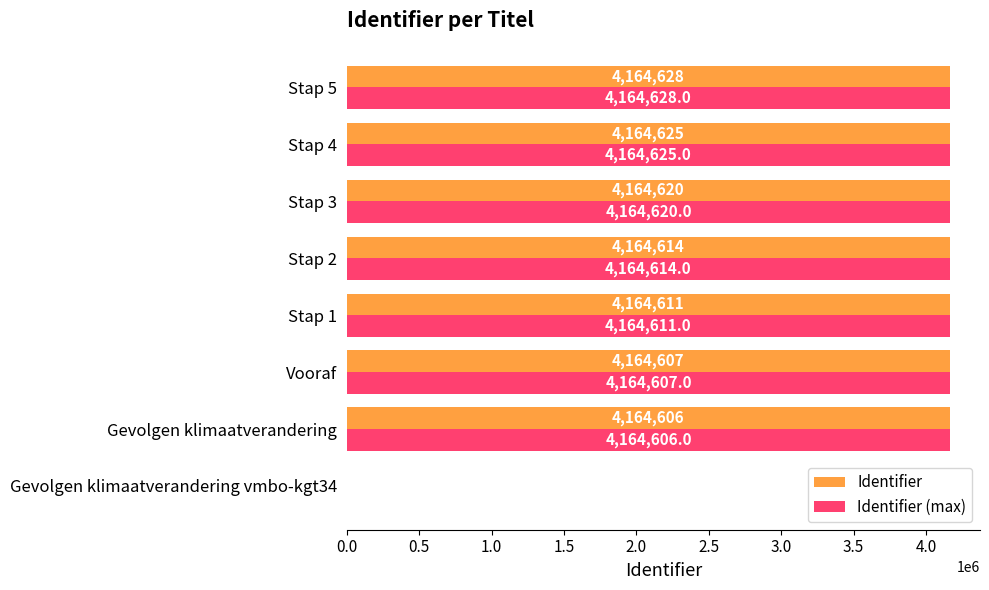

What is the maximum value shown in the chart?

4164628